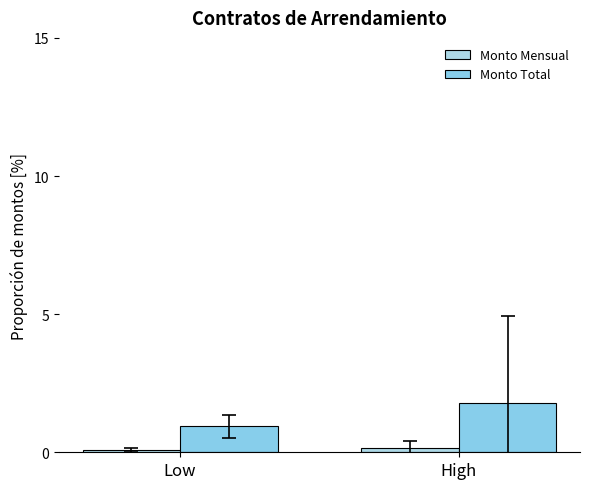

At how many categories does at least one series exceed 0?

2